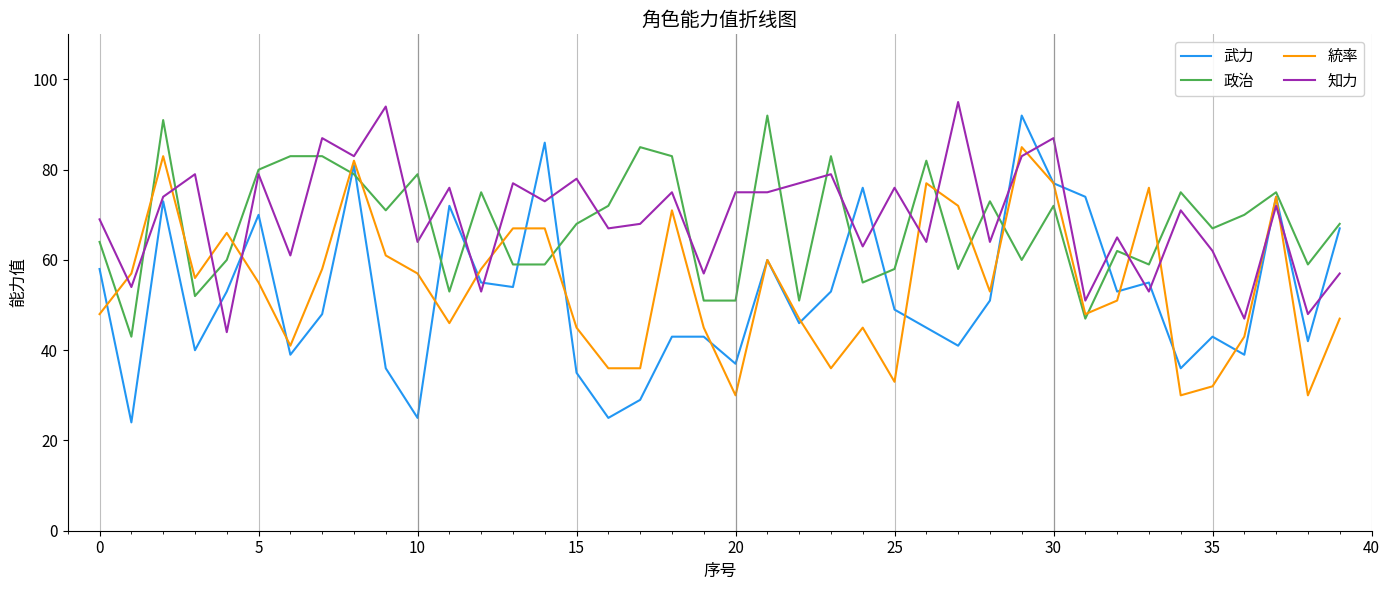

Which series has the largest range (max minus min)?

武力